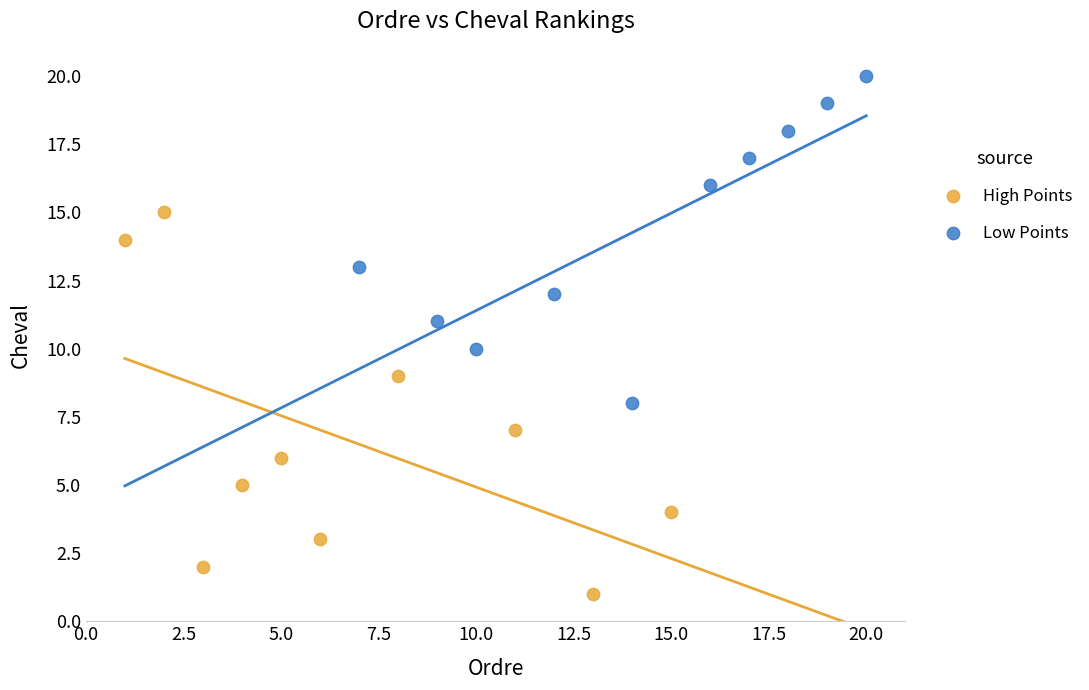

Which series has the largest Y range (max minus min)?

High Points